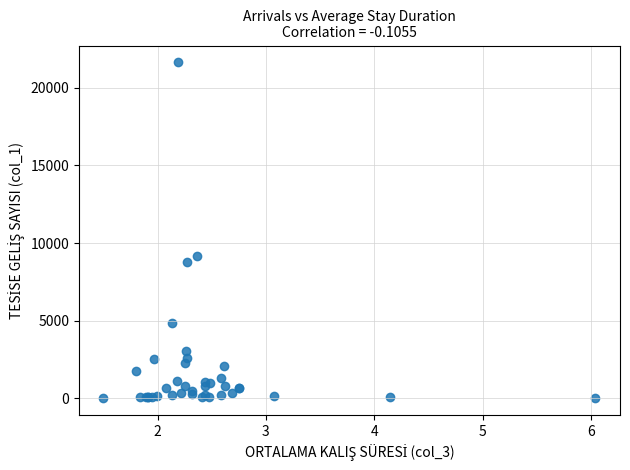

What Y value in the scatter plot is closest to 10823?

9163